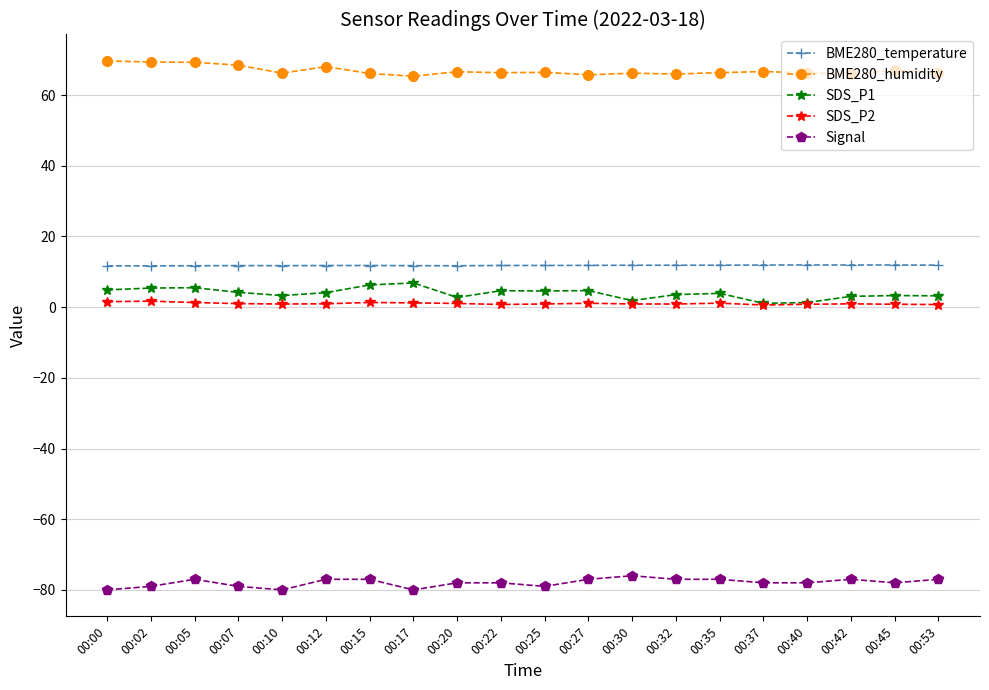

Between 00:17 and 00:37, which series saw the biggest shift?

SDS_P1